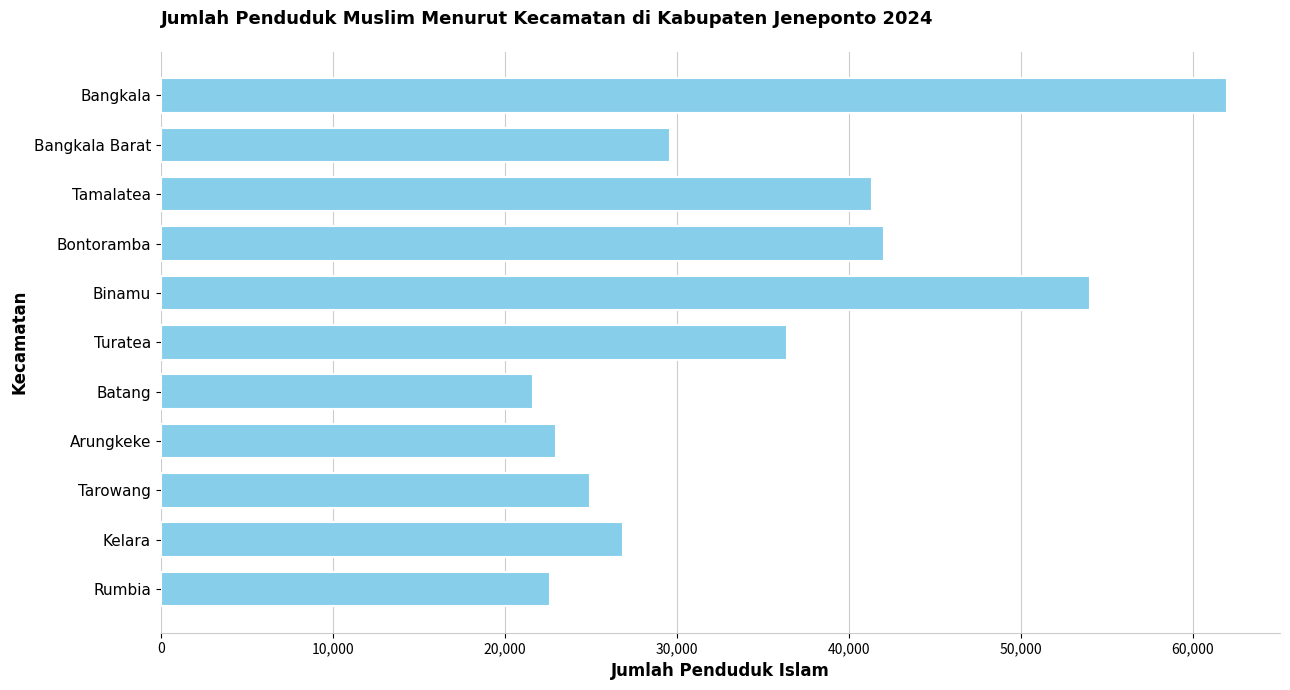

What is the sum of all values?

384430